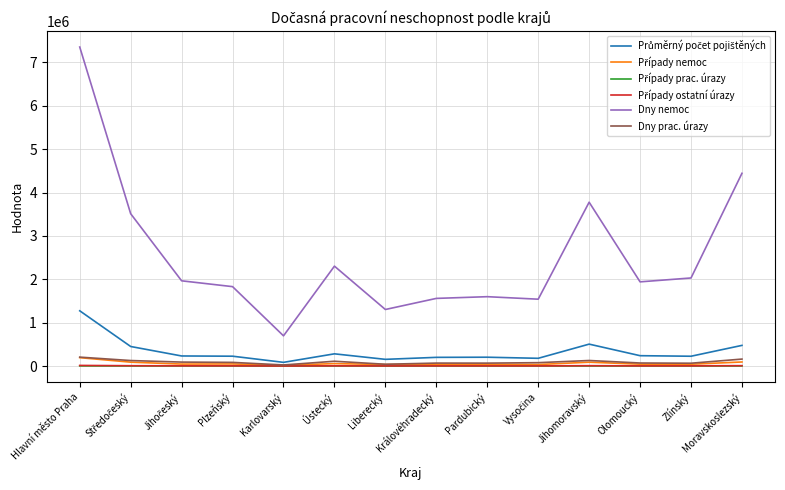

Is it true that Dny nemoc equals 1599343 at Pardubický?

True